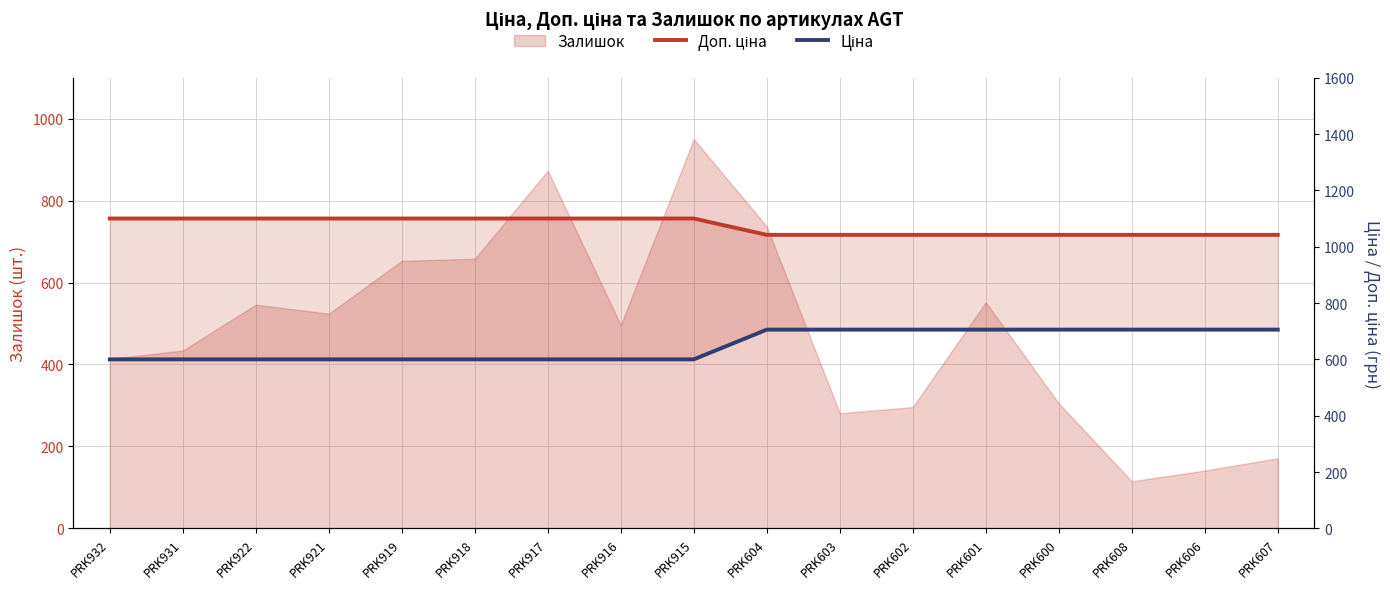

At how many categories does at least one series exceed 630?

17